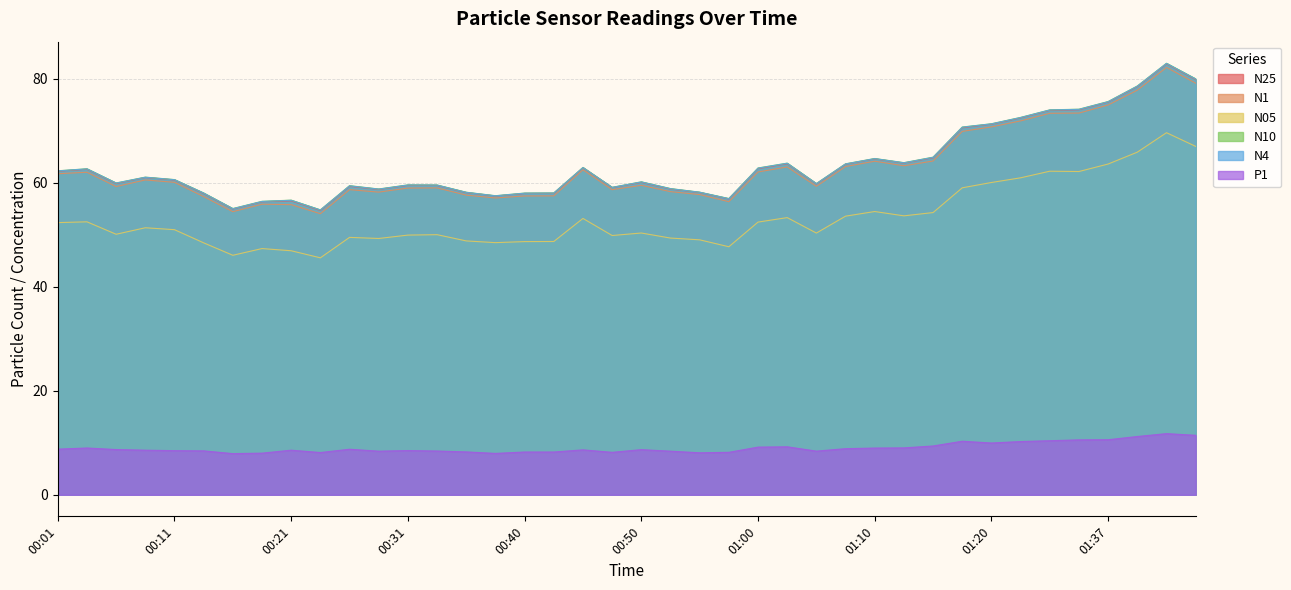

What is the average value of the P1 series?

9.0